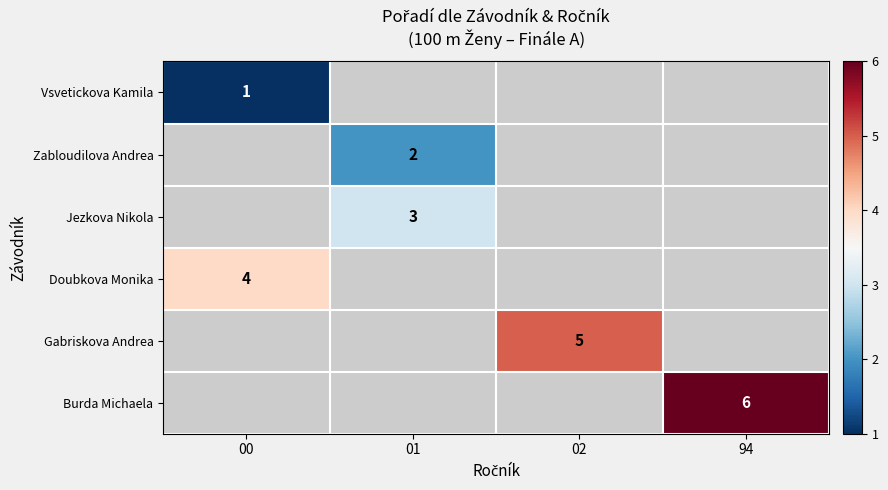

What is the maximum value shown in the chart?

6.0